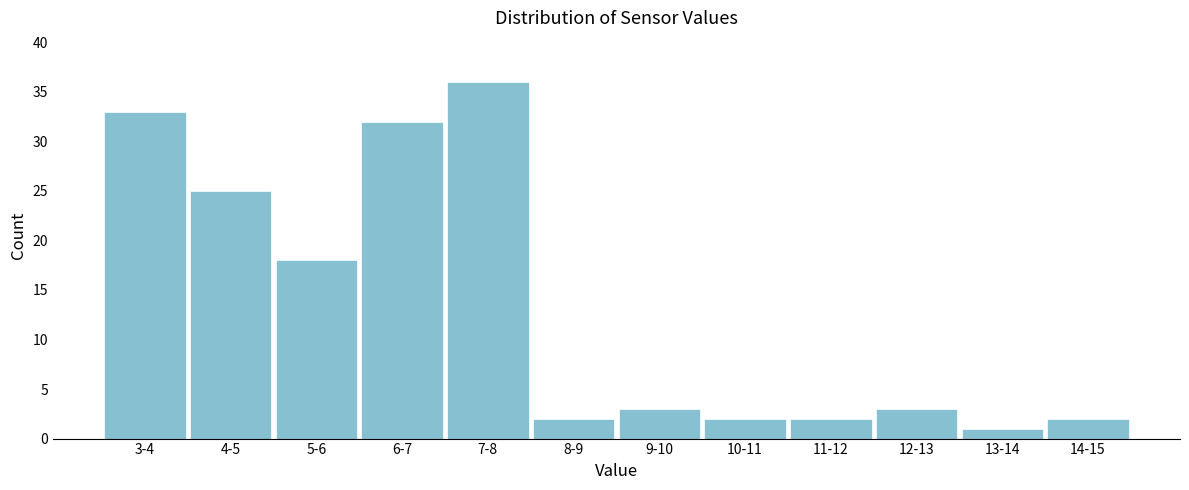

Reading left to right, list all the values displayed in this chart.

3-4=33	4-5=25	5-6=18	6-7=32	7-8=36	8-9=2	9-10=3	10-11=2	11-12=2	12-13=3	13-14=1	14-15=2